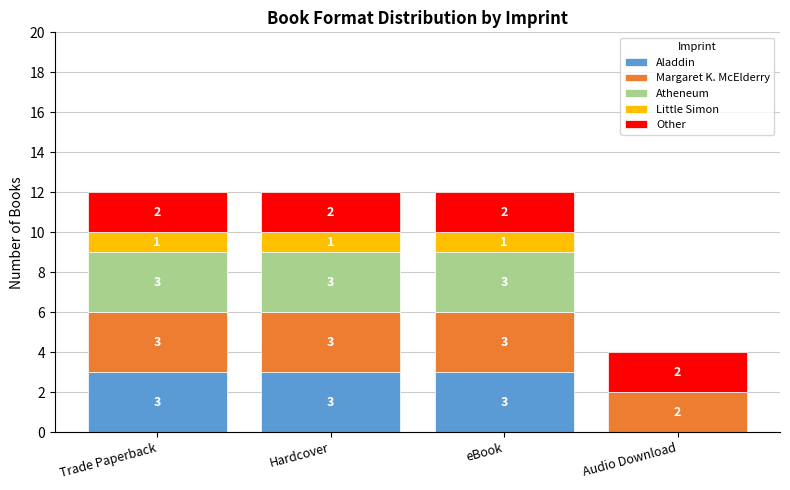

Does the chart contain stacked bars?

Yes